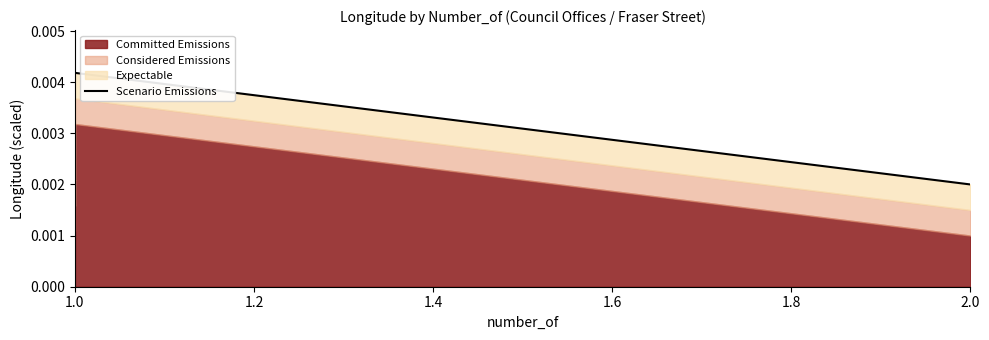

How many lines are shown in the chart?

1